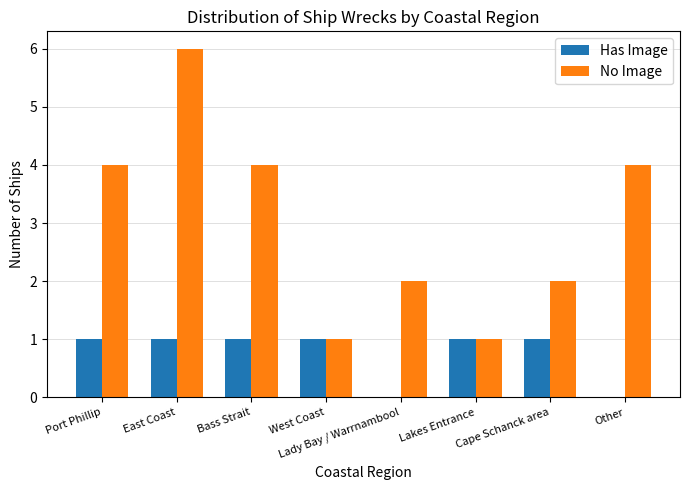

Is the value of Has Image at Lakes Entrance greater than the value of No Image at Lady Bay / Warrnambool?

No